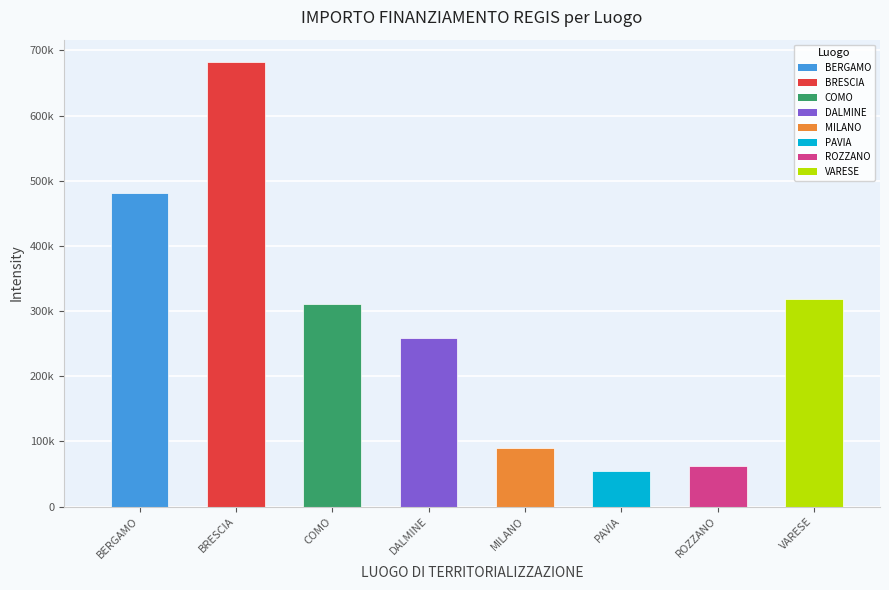

At which label does the data first exceed 311136?

BERGAMO